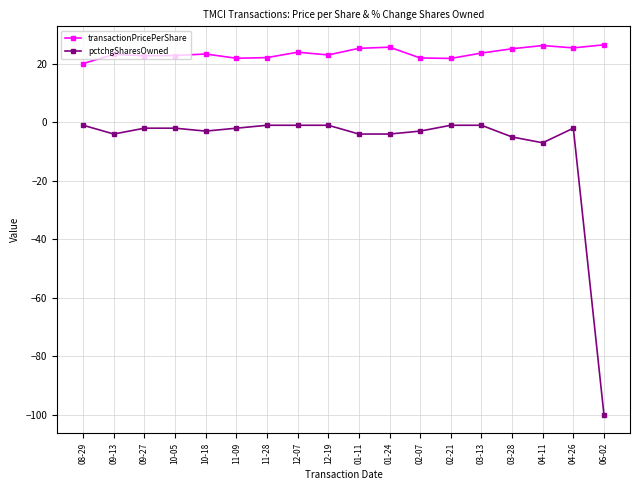

What is the greatest value displayed?

26.5